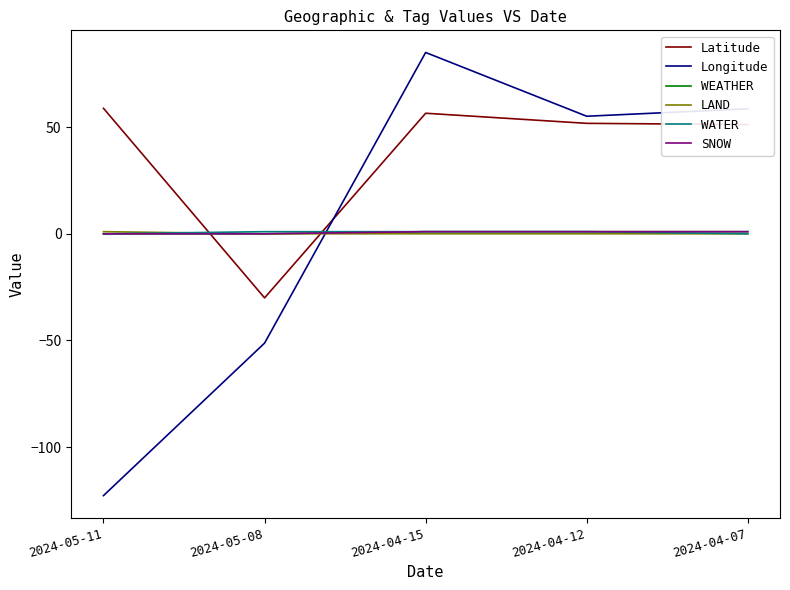

At which label does WATER reach its peak?

2024-05-08